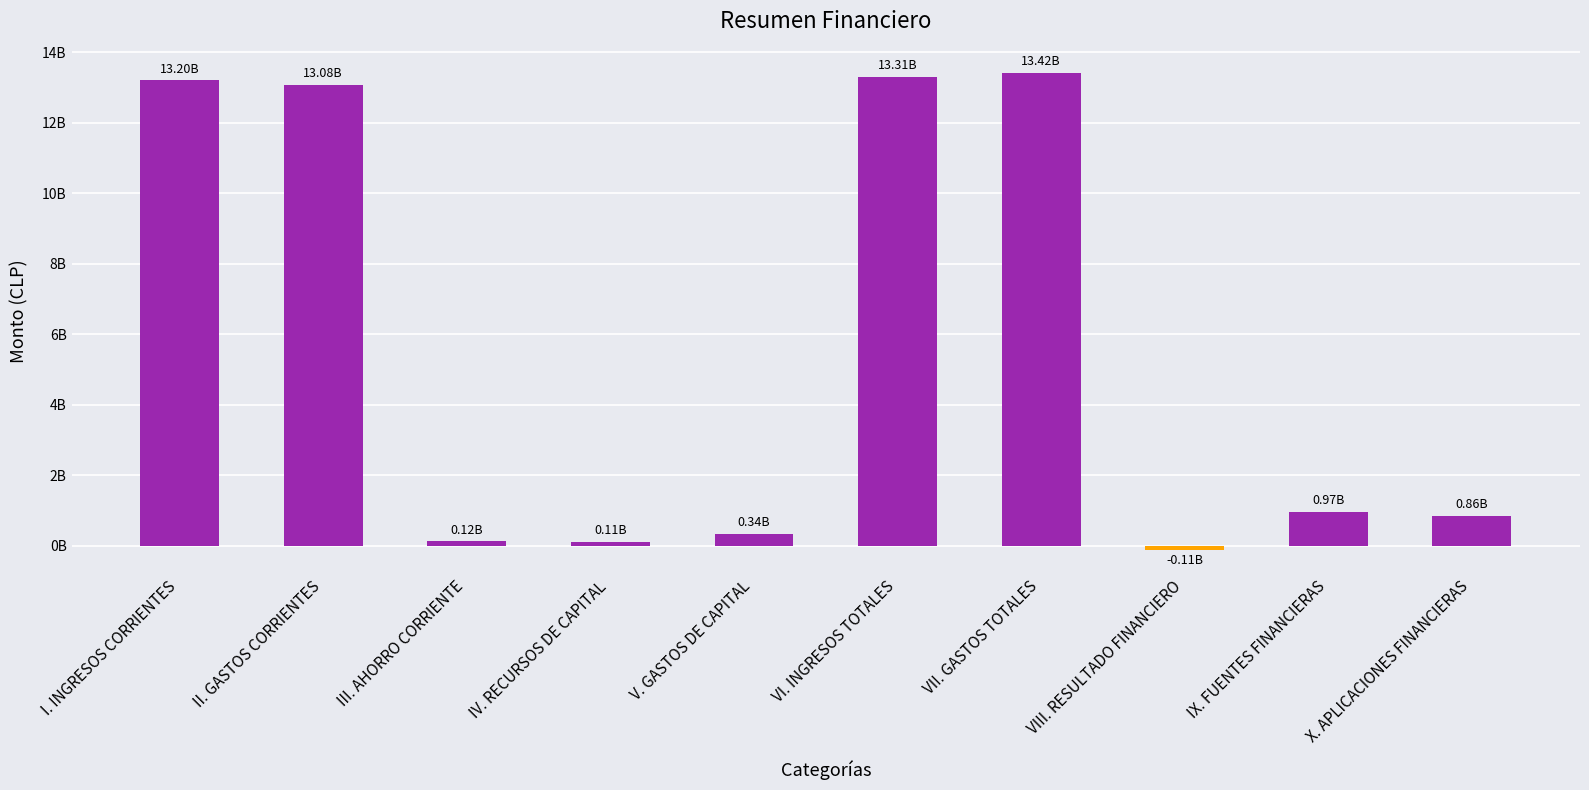

Which category has the lowest value across all series?

VIII. RESULTADO FINANCIERO